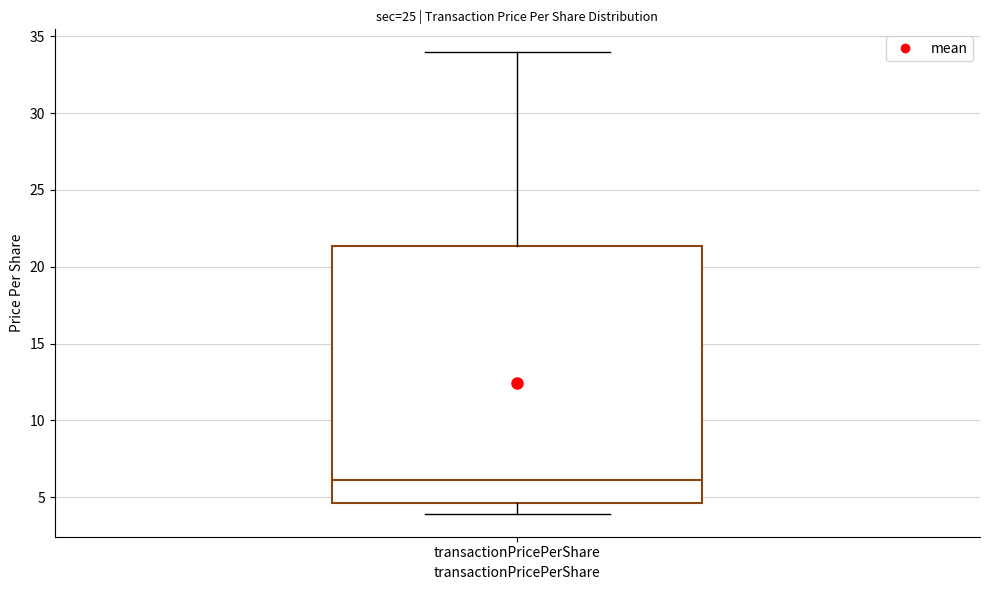

Transcribe this box plot: give where the median line is, the range the box spans, and where the two whiskers end, as read against the y-axis. The values are not printed on the chart, so give them approximately, as read against the axis.

median 6.0, box 4.5 to 21.5, whiskers 4.0 to 34.0